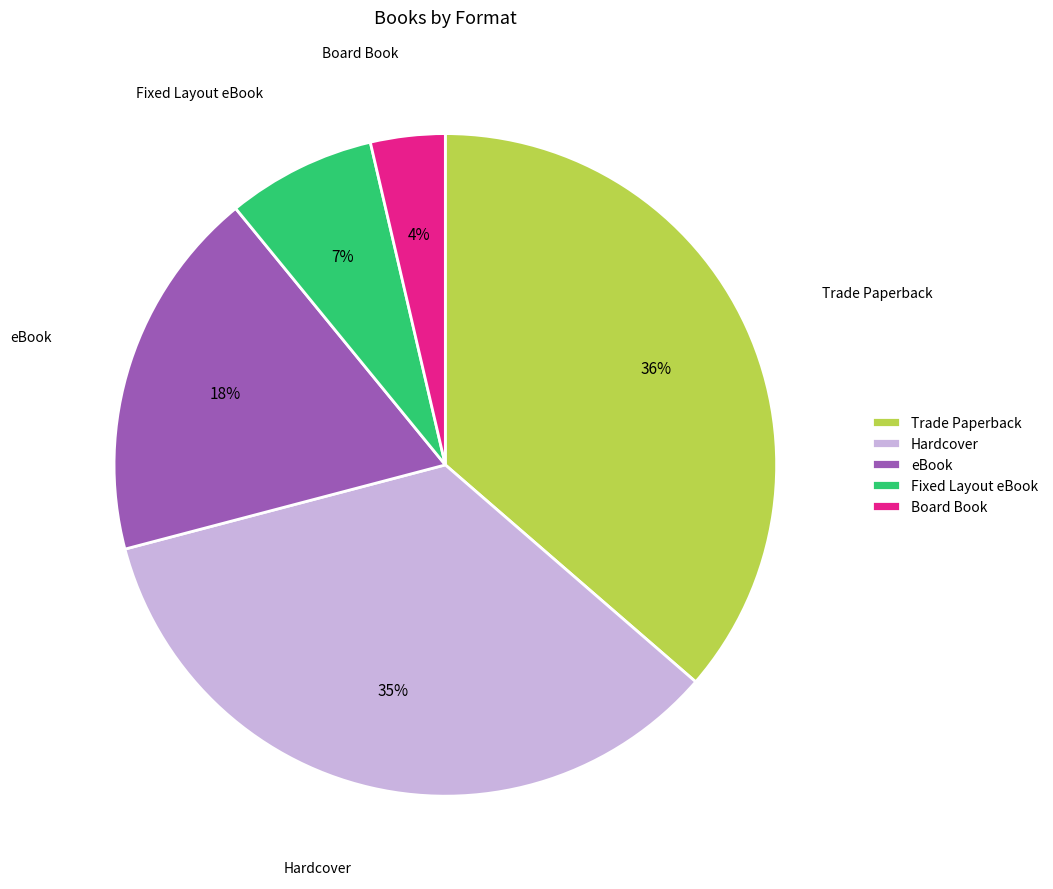

Is the sum of Fixed Layout eBook and Board Book greater than half?

No